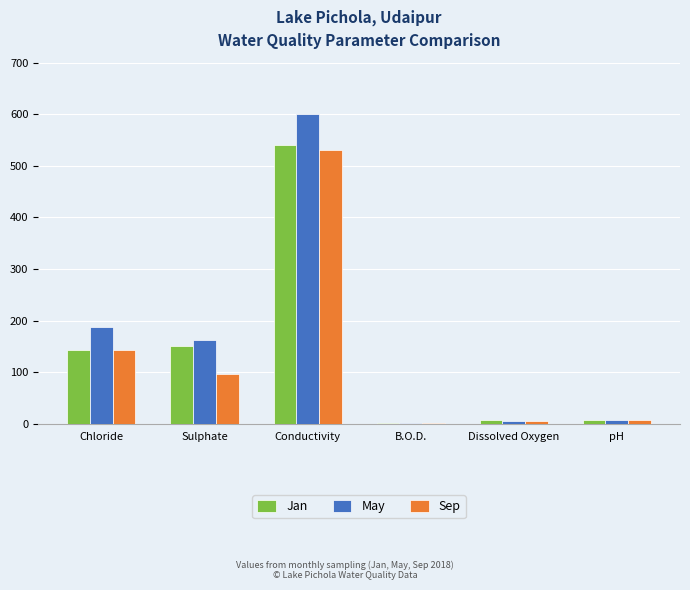

Which category has the highest value across all series?

Conductivity